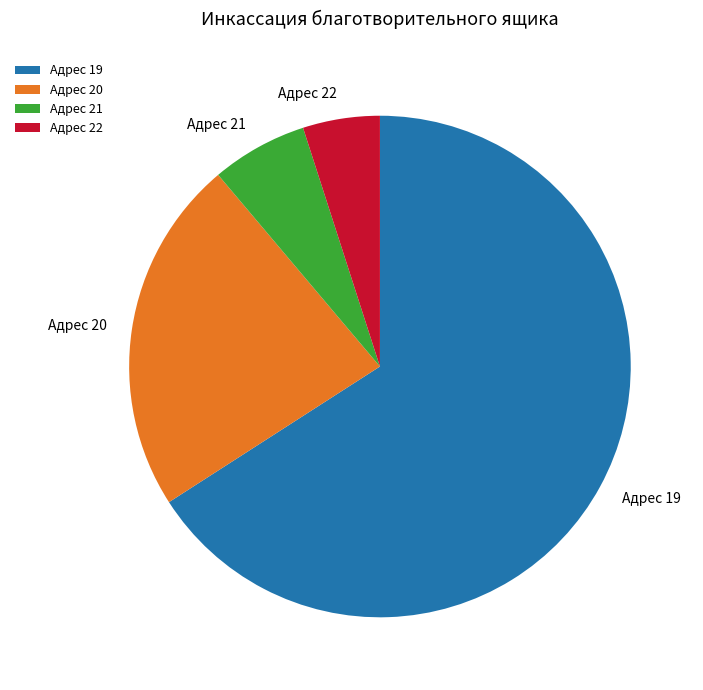

Which slice represents more than half of the pie?

Адрес 19